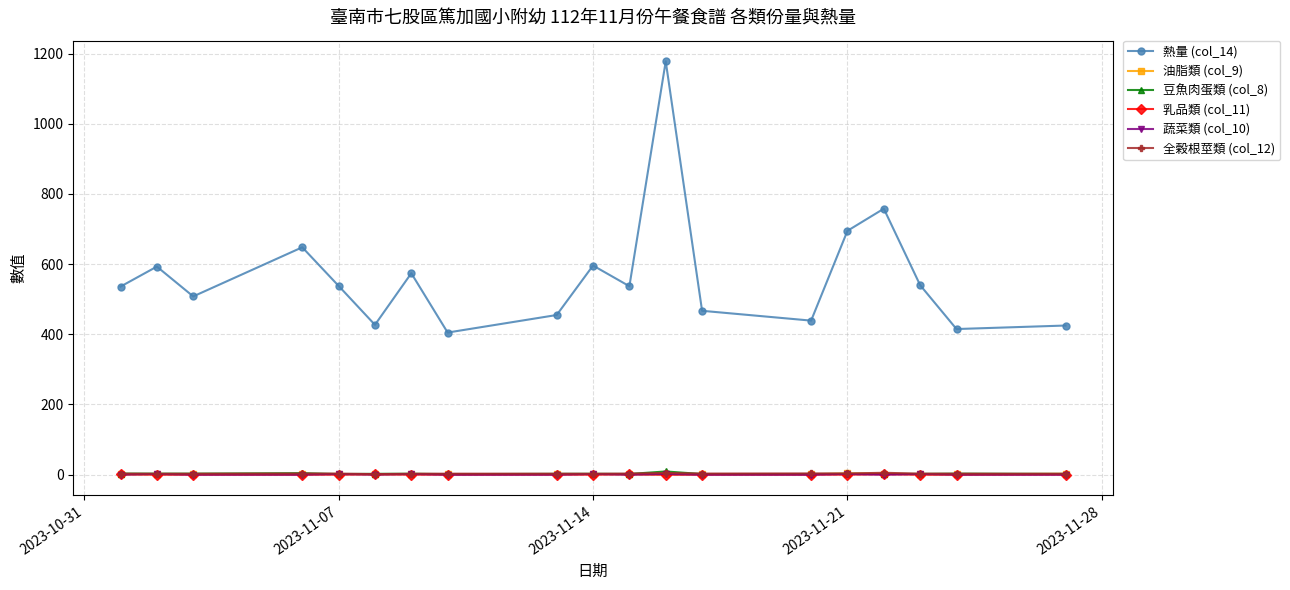

True or false: 蔬菜類 (col_10) has more than 1 points higher than both neighbors.

True